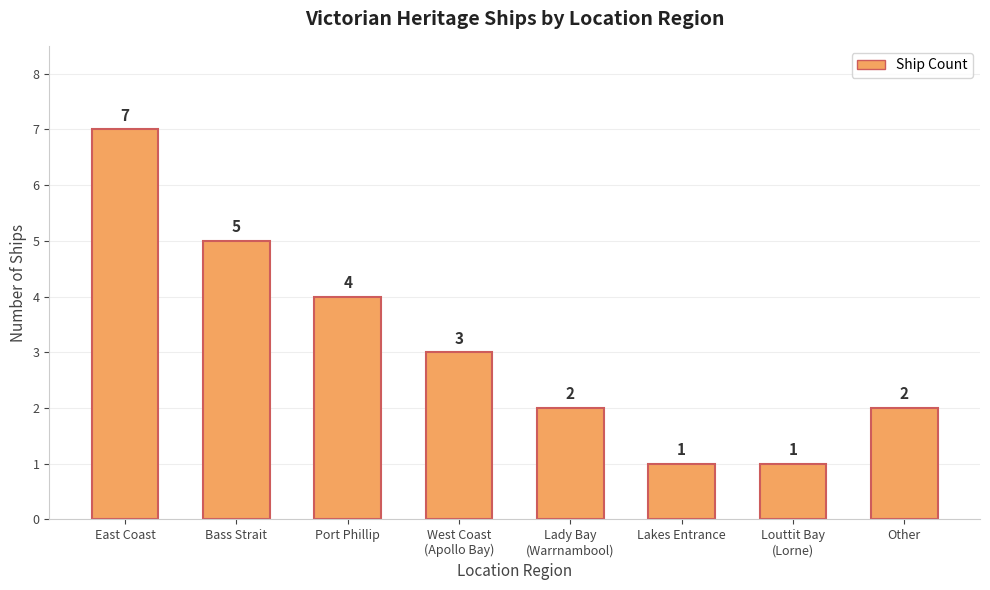

What is the value of the 4th bar from the left?

3